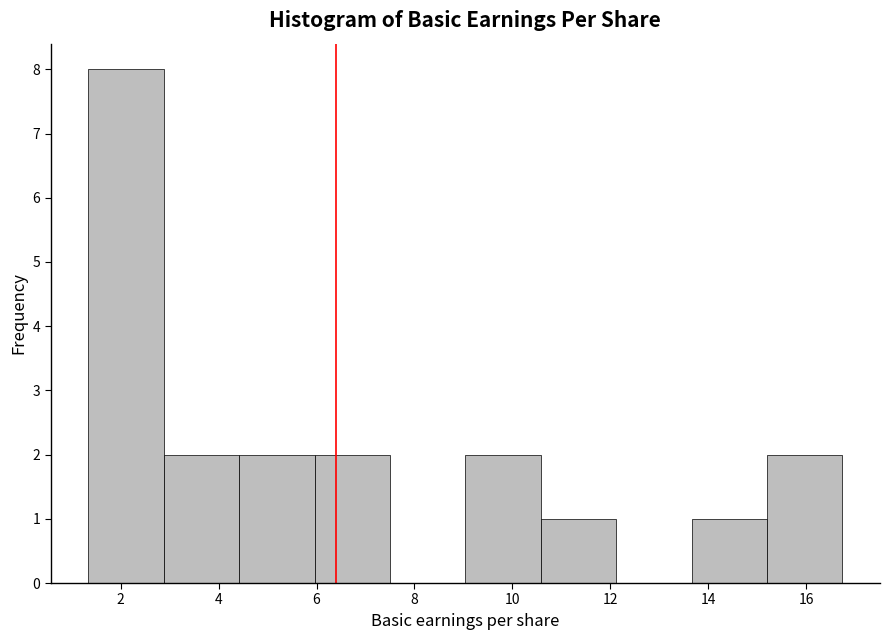

How tall is the bar that spans 13.66 to 15.20 on the x-axis? Neither the bar edges nor the heights are printed on the chart, so give them approximately, as read against the axes.

1